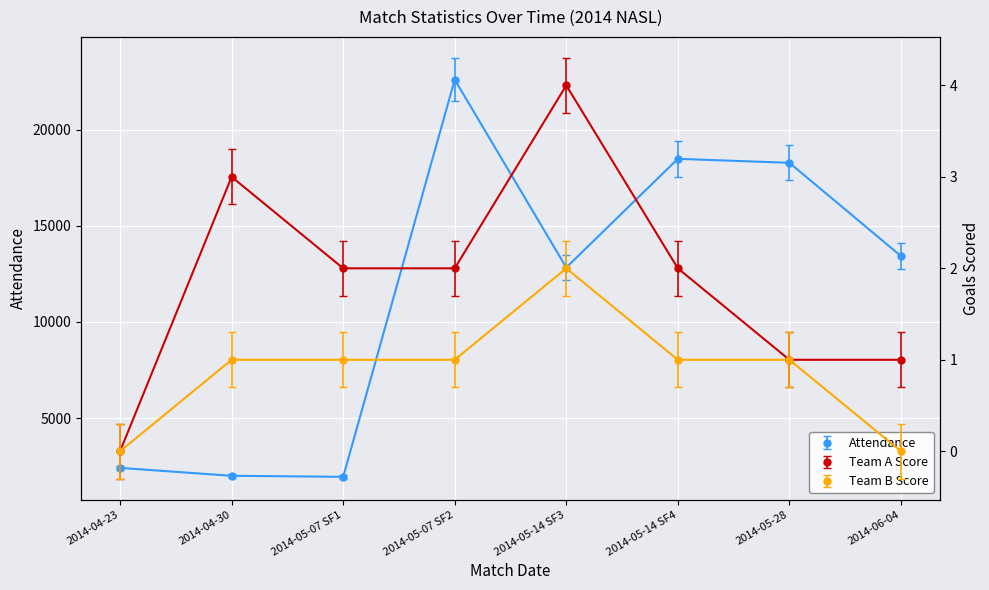

After their last crossing, which series has the higher values: Team A Score or Team B Score?

Team A Score